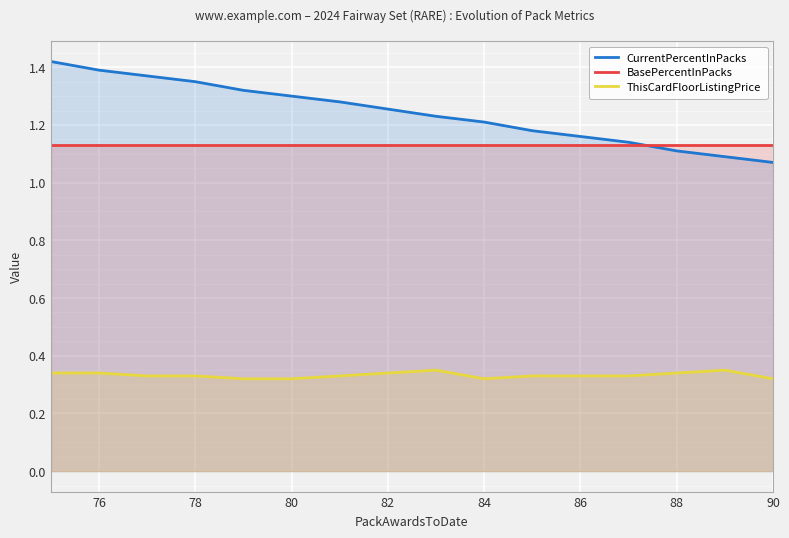

Rank the series at 90 from lowest to highest value.

ThisCardFloorListingPrice, CurrentPercentInPacks, BasePercentInPacks